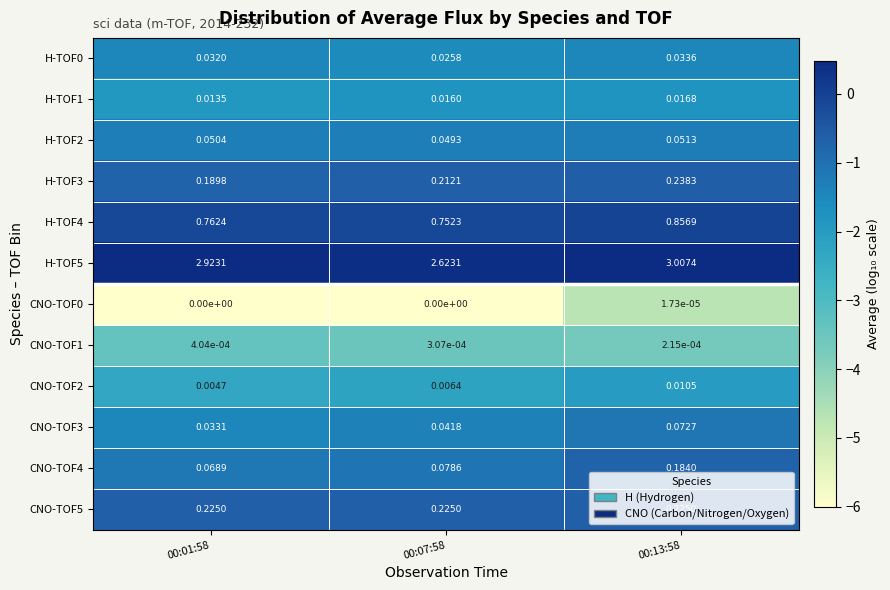

Is the value of H-TOF5 at 00:07:58 greater than the value of CNO-TOF0 at 00:01:58?

Yes